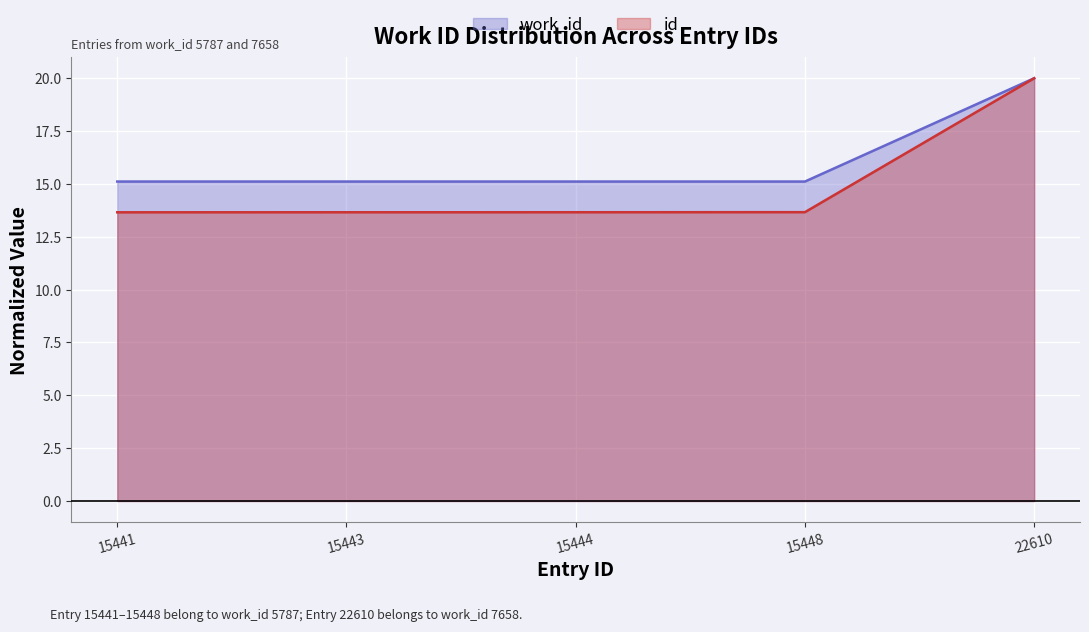

What is the value of the 4th point from the left?

15.1